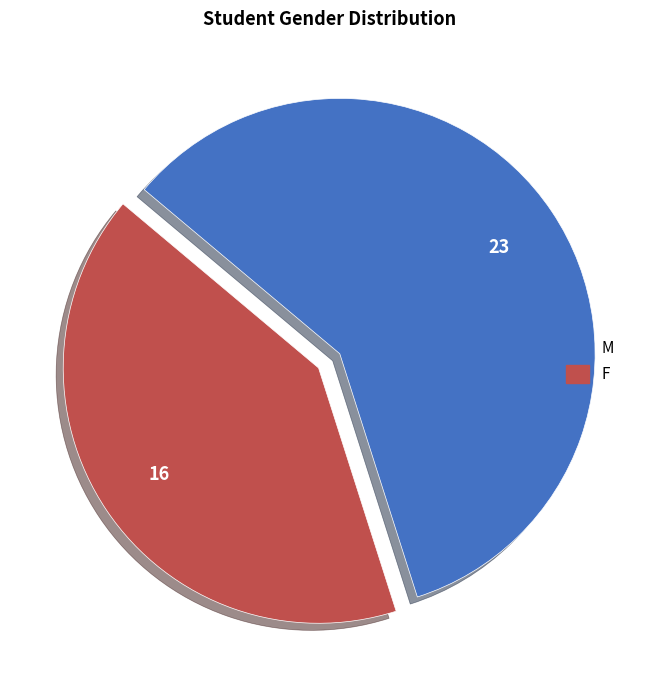

Which has a higher value, F or M?

M